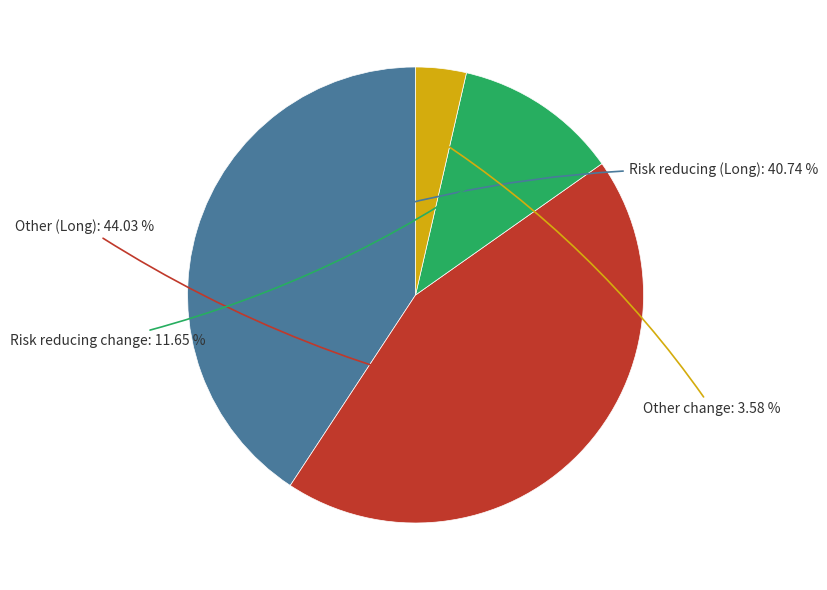

Does any single category account for the majority?

No